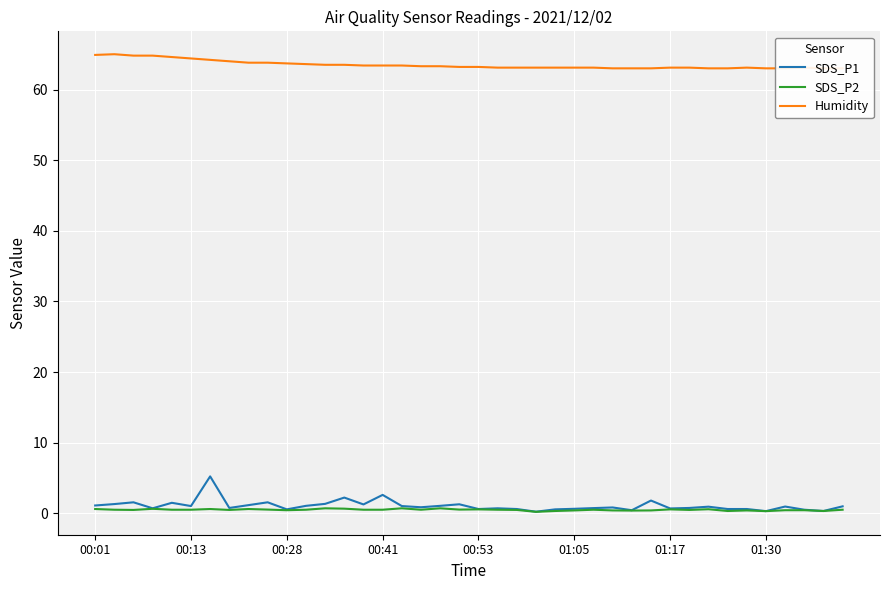

Between 35 and 17, which is larger?

17